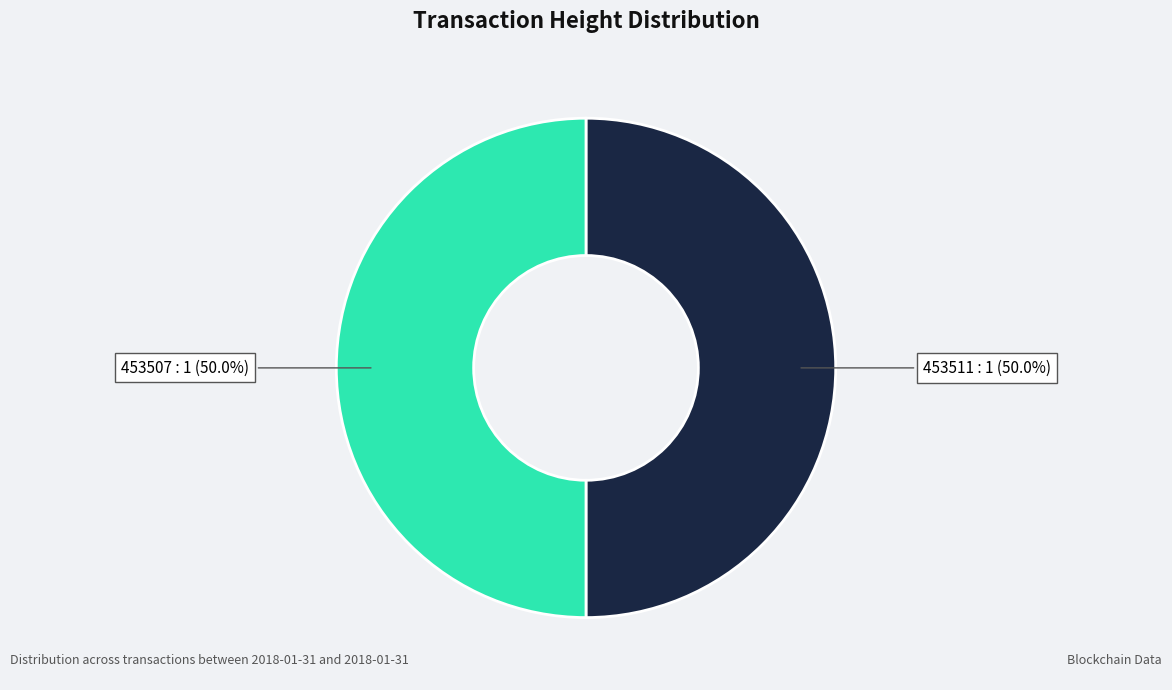

Which slice is the smallest?

453507